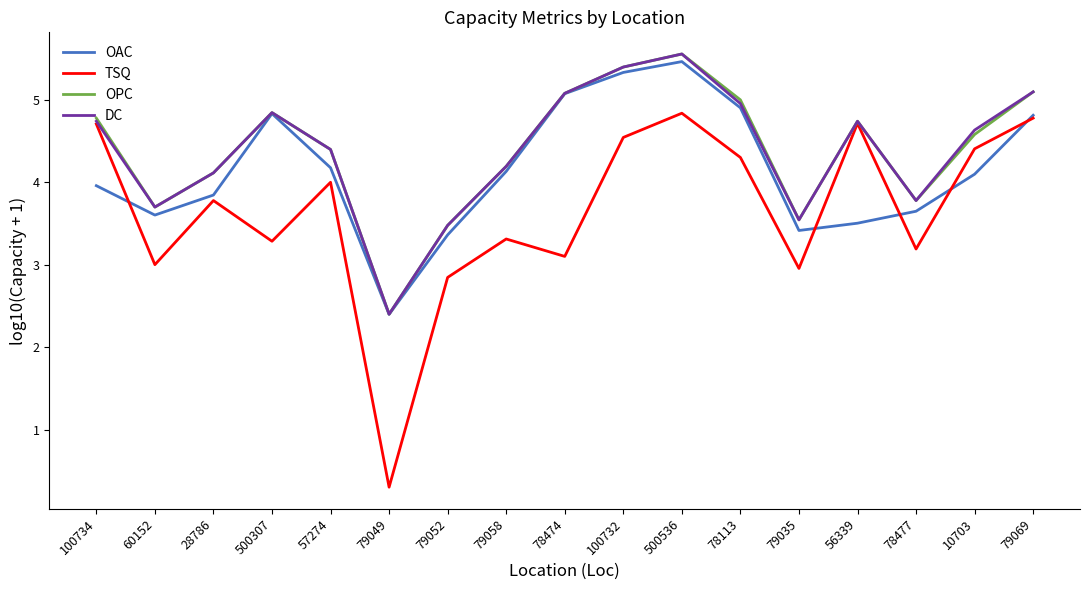

Which category has the lowest value across all series?

79049